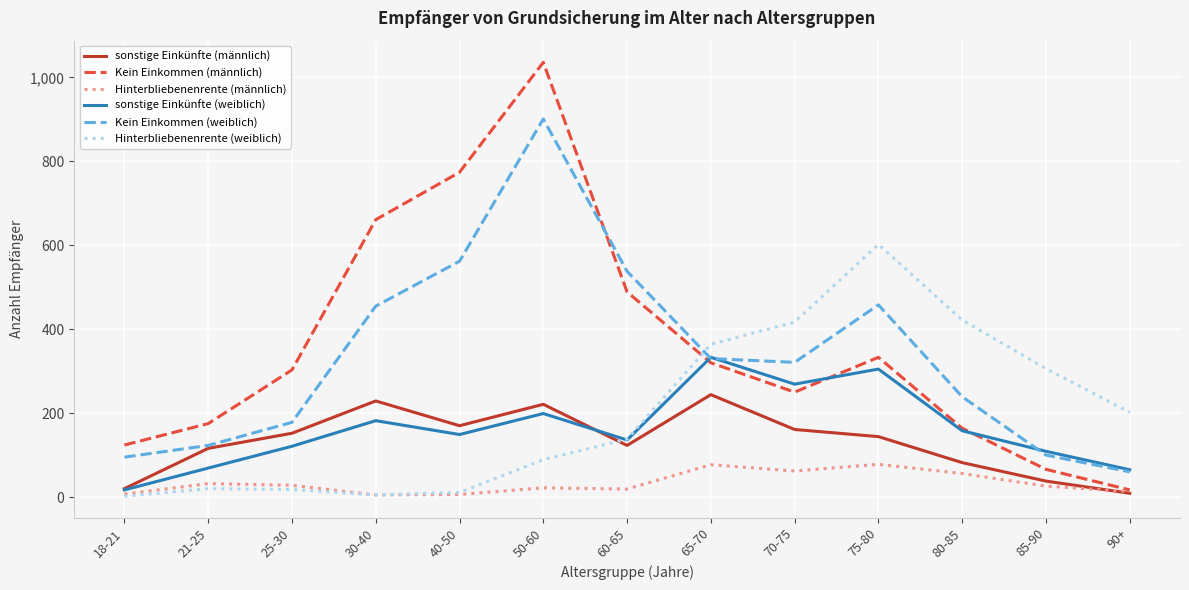

At which category is the sum across all series the highest?

50-60